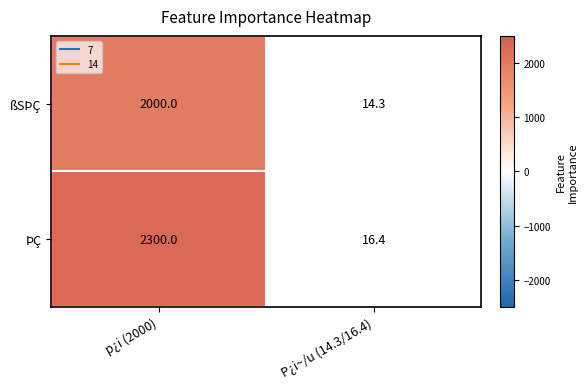

The value of ÞÇ at P¿i~/u (14.3/16.4) is 16.4. True or false?

True